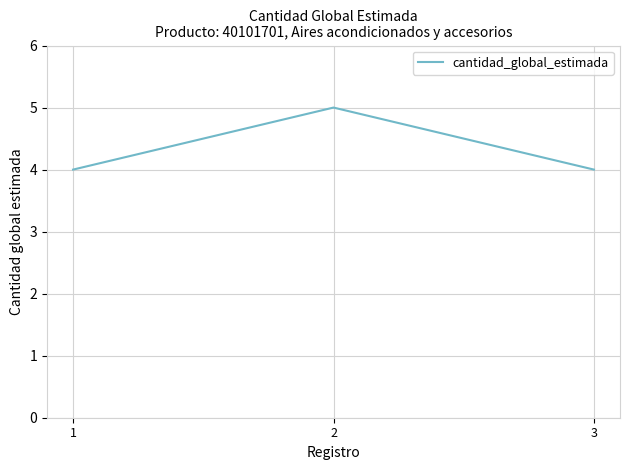

What is the minimum value shown in the chart?

4